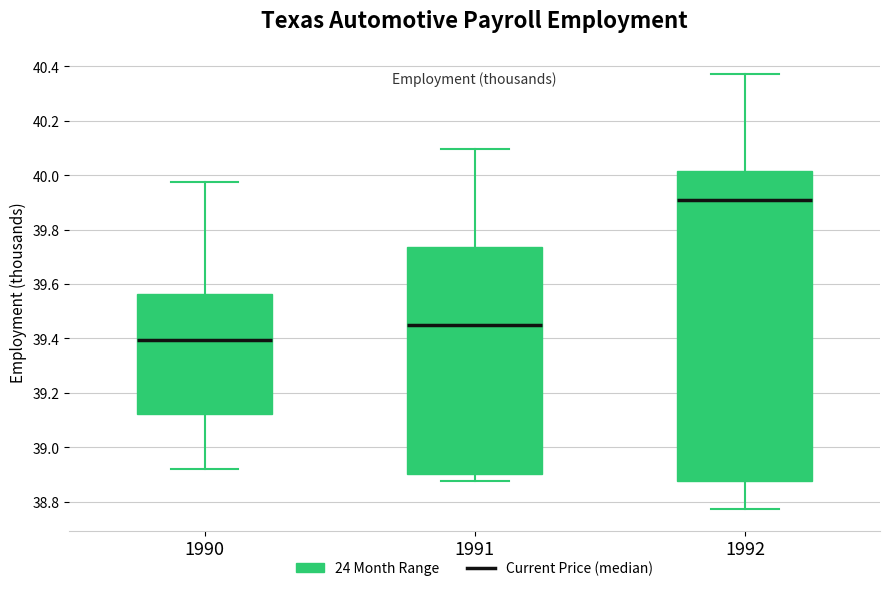

Comparing the boxes themselves (not the whiskers), which one is the tallest?

1992